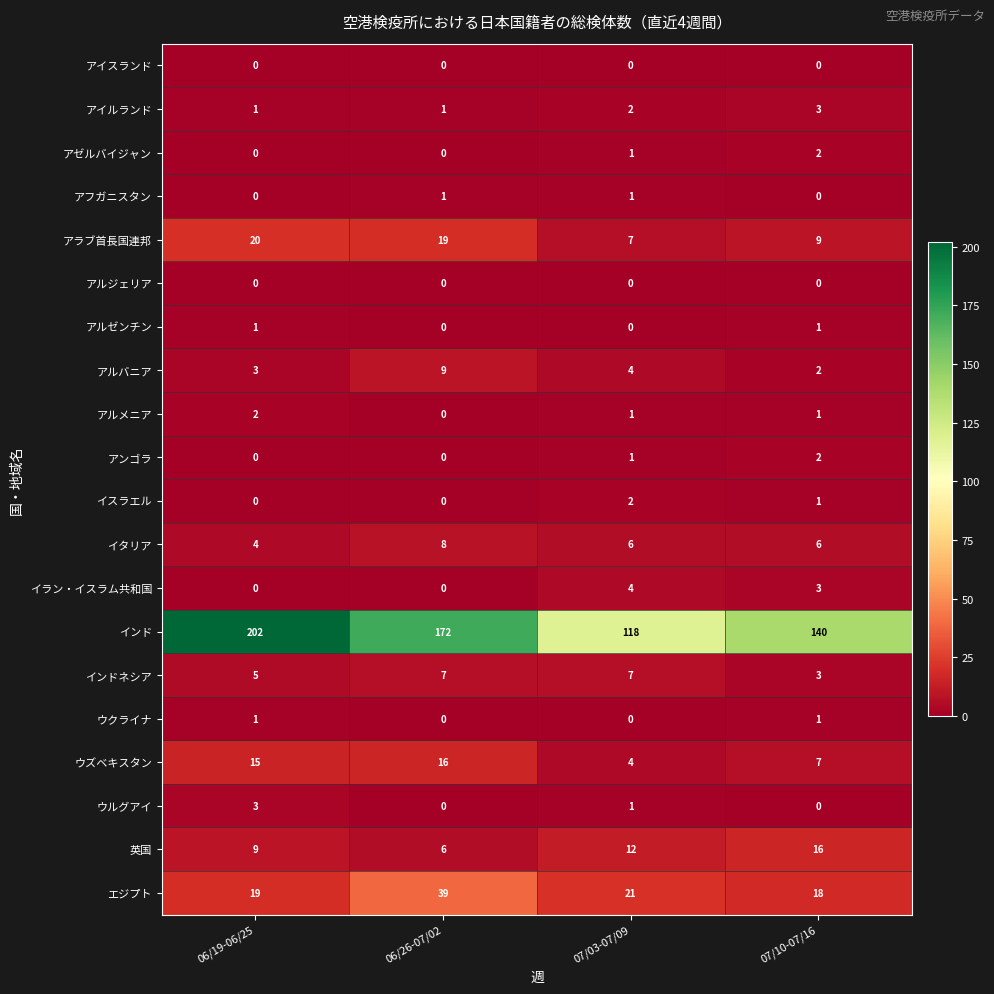

What is the approximate value of アイルランド at 07/10-07/16?

3